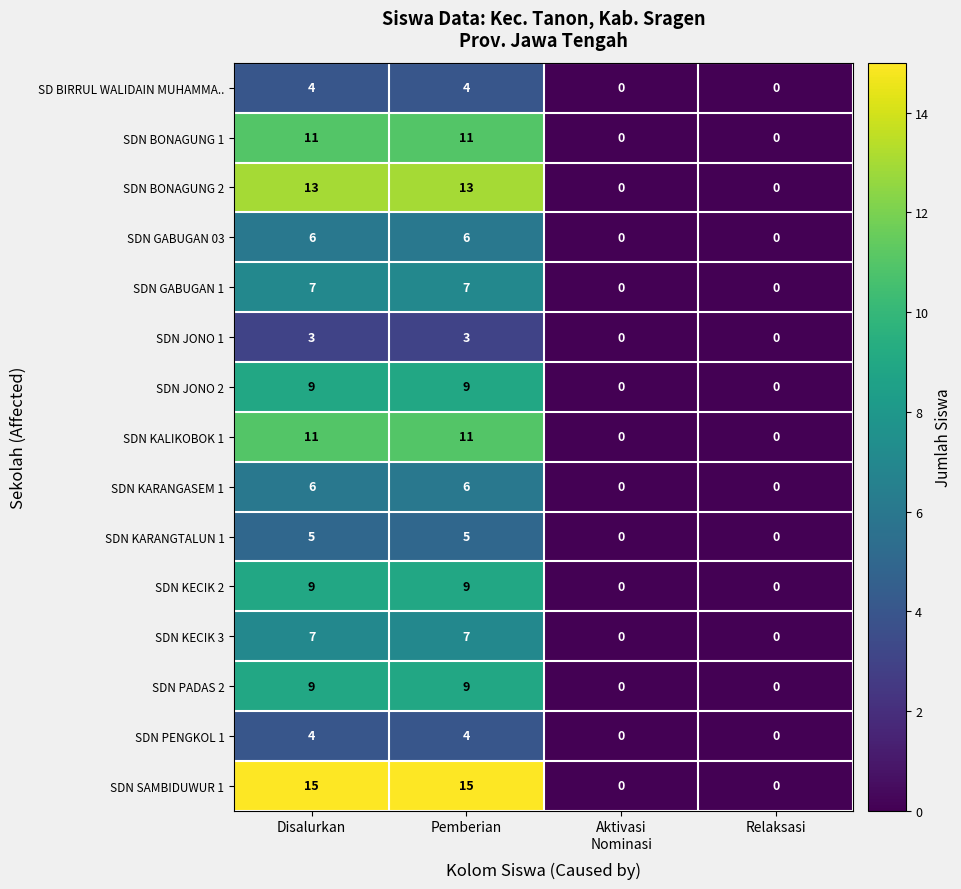

What is the difference between the maximum and minimum values in the SDN KALIKOBOK 1 series?

11